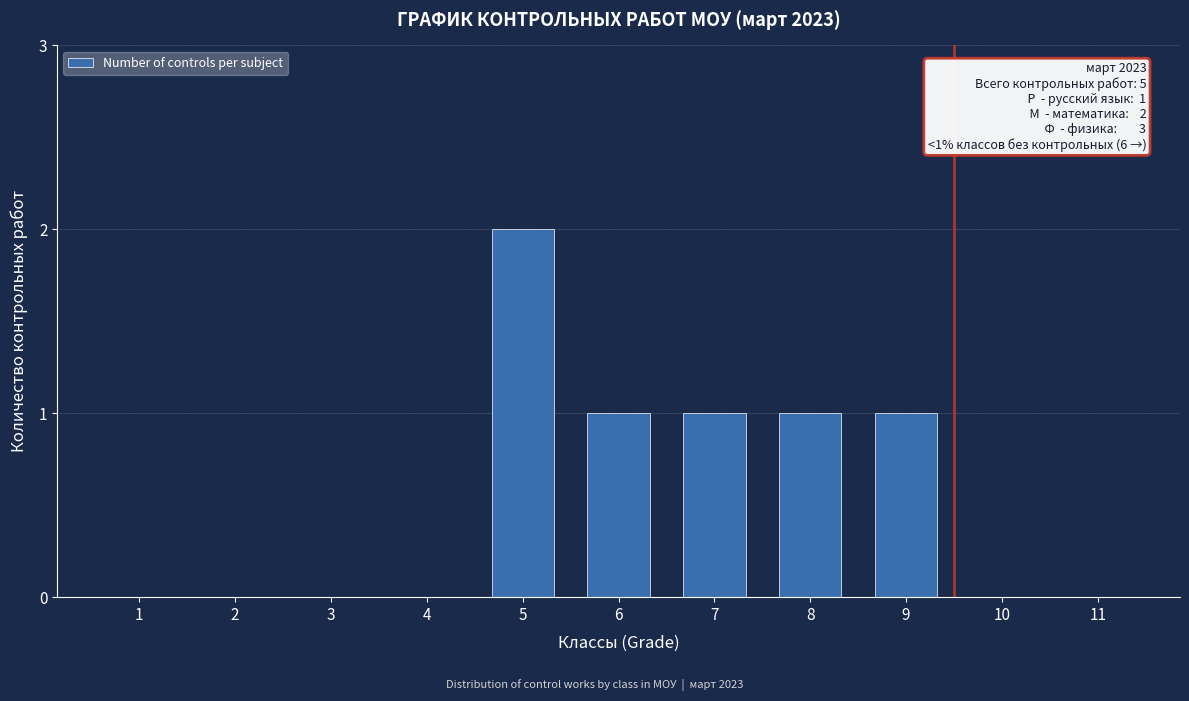

Reading left to right, what are all the values shown in this chart?

1=0	2=0	3=0	4=0	5=2	6=1	7=1	8=1	9=1	10=0	11=0